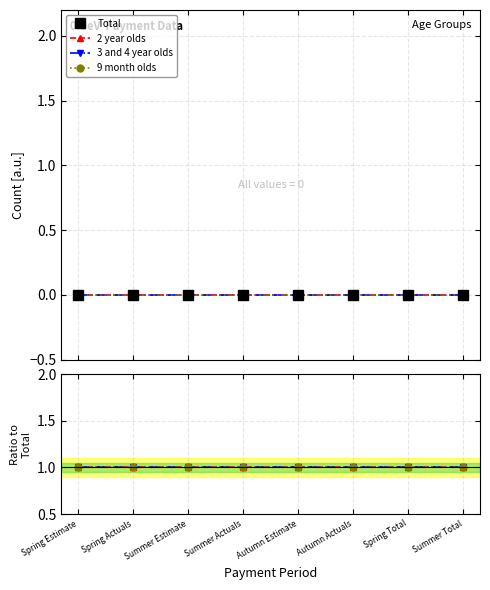

True or false: 3 and 4 year olds and Total intersect in this chart.

False